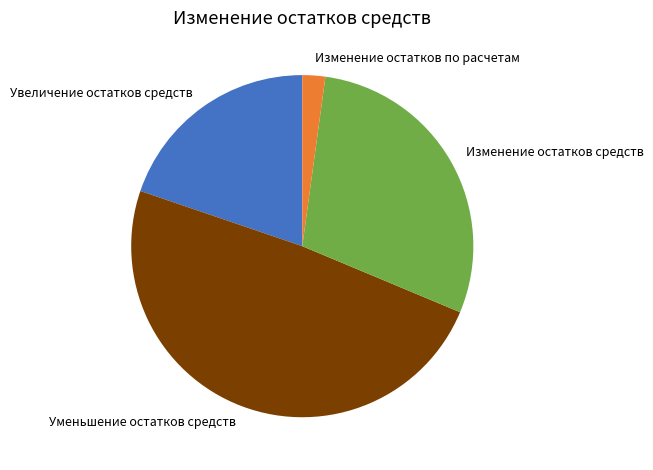

True or false: Увеличение остатков средств accounts for 20% of the total.

True